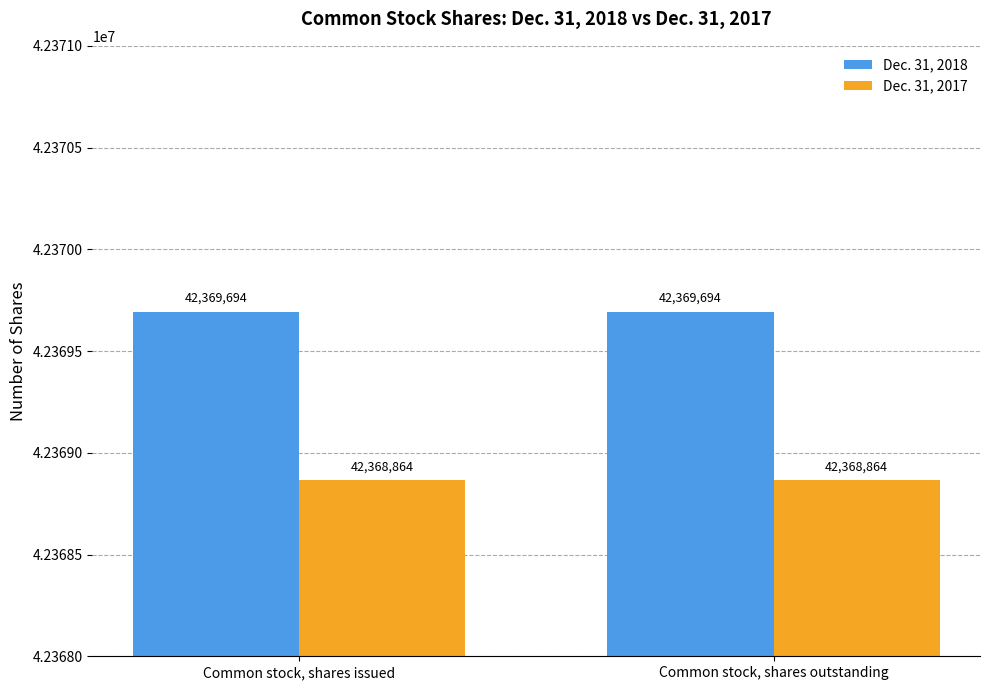

Rank the series by their maximum value, from lowest to highest.

Dec. 31, 2017, Dec. 31, 2018